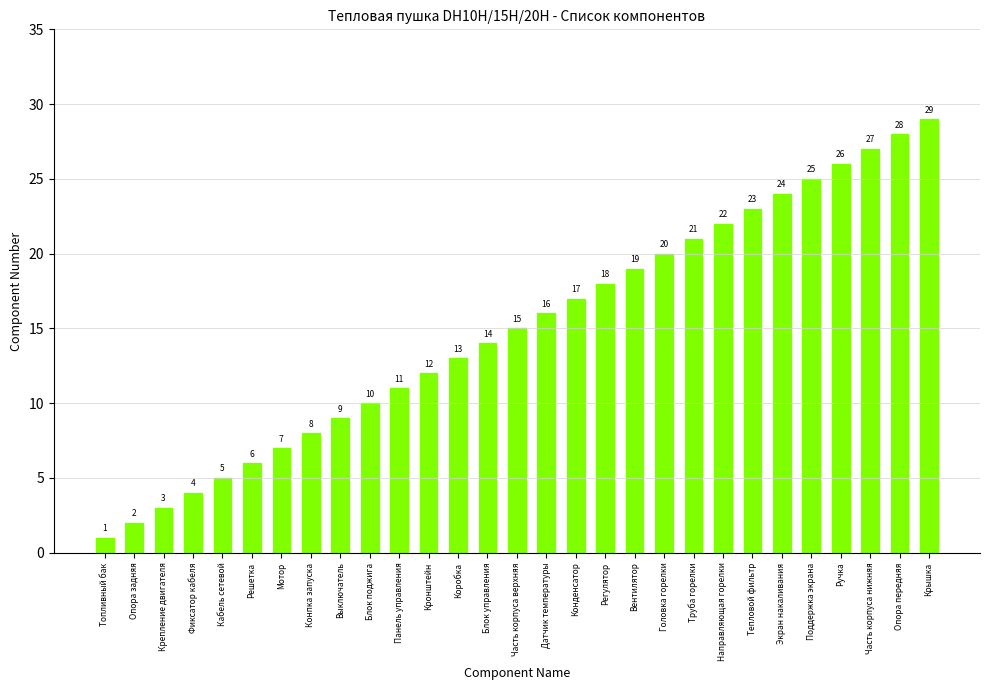

Does the chart contain stacked bars?

No